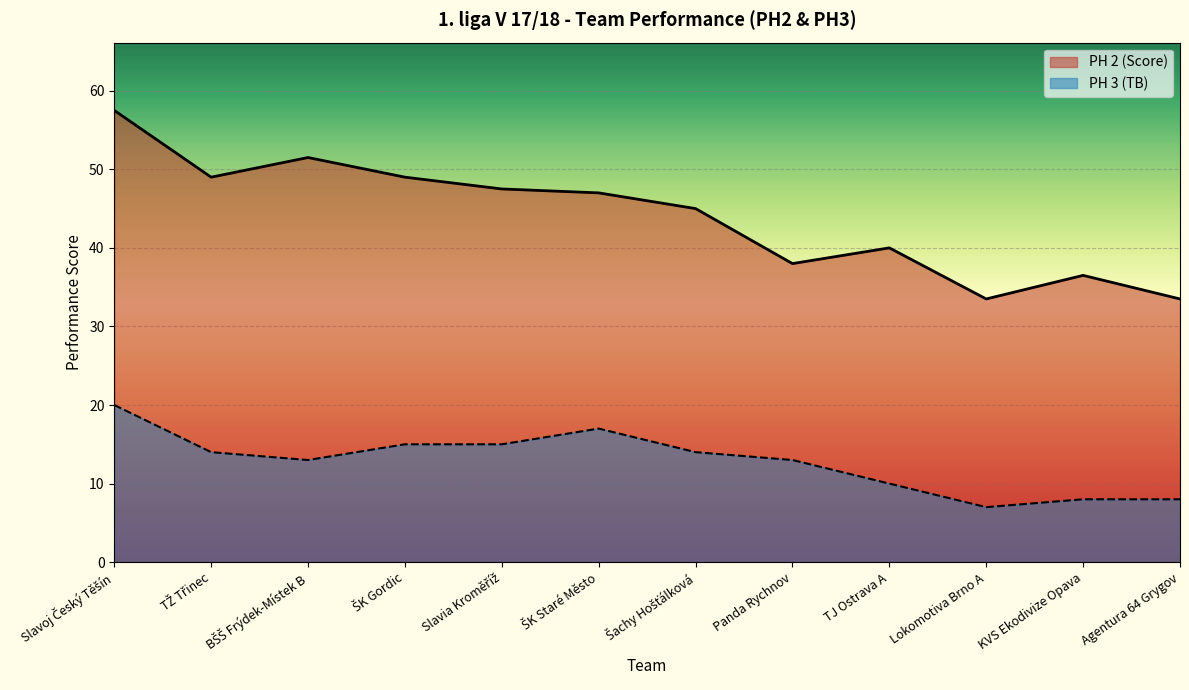

Which has a higher value, ŠK Gordic or Agentura 64 Grygov?

ŠK Gordic